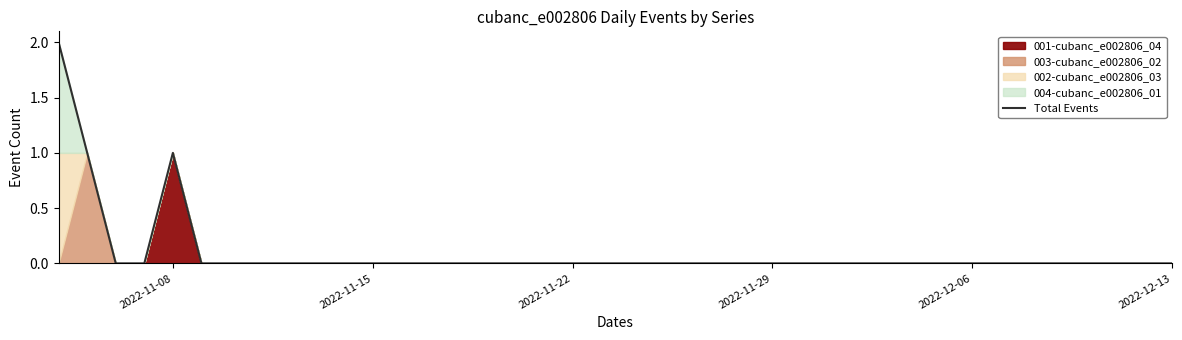

What is the greatest value displayed?

2